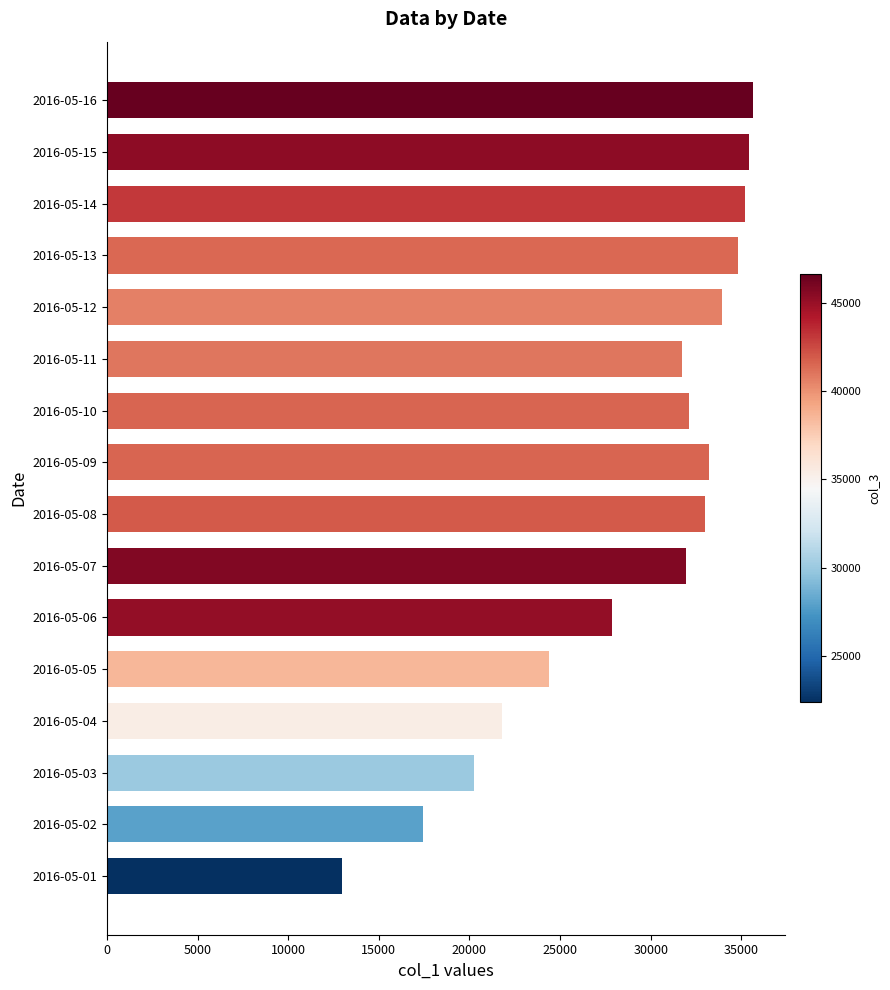

What is the change in value from 2016-05-02 to 2016-05-04?

+4328